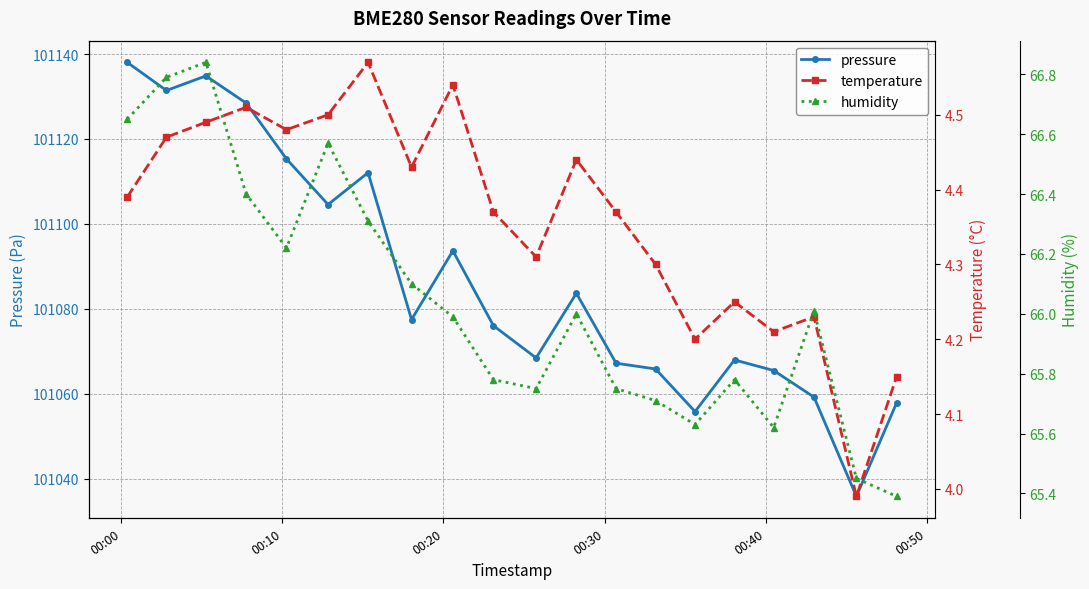

How many data points in temperature are less than 4?

1